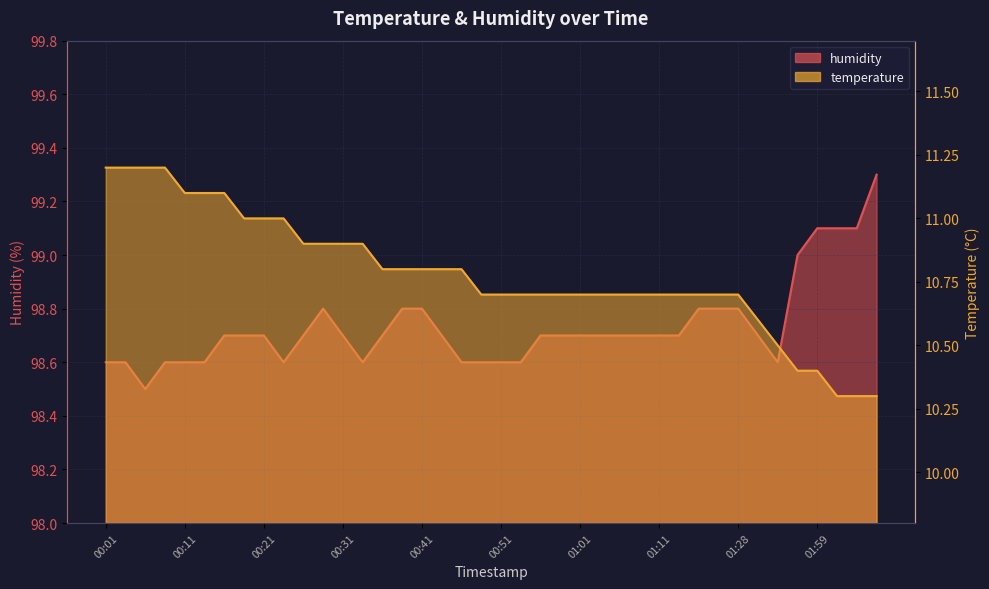

Reading left to right, extract all data points from this chart.

temperature: 00:01=11.2	00:03=11.2	00:06=11.2	00:08=11.2	00:11=11.1	00:13=11.1	00:16=11.1	00:18=11.0	00:21=11.0	00:23=11.0	00:26=10.9	00:28=10.9	00:31=10.9	00:33=10.9	00:36=10.8	00:38=10.8	00:41=10.8	00:43=10.8	00:46=10.8	00:49=10.7	00:51=10.7	00:54=10.7	00:56=10.7	00:59=10.7	01:01=10.7	01:04=10.7	01:06=10.7	01:09=10.7	01:11=10.7	01:14=10.7	01:16=10.7	01:25=10.7	01:28=10.7	01:39=10.6	01:47=10.5	01:56=10.4	01:59=10.4	02:02=10.3	02:04=10.3	02:07=10.3
humidity: 00:01=98.6	00:03=98.6	00:06=98.5	00:08=98.6	00:11=98.6	00:13=98.6	00:16=98.7	00:18=98.7	00:21=98.7	00:23=98.6	00:26=98.7	00:28=98.8	00:31=98.7	00:33=98.6	00:36=98.7	00:38=98.8	00:41=98.8	00:43=98.7	00:46=98.6	00:49=98.6	00:51=98.6	00:54=98.6	00:56=98.7	00:59=98.7	01:01=98.7	01:04=98.7	01:06=98.7	01:09=98.7	01:11=98.7	01:14=98.7	01:16=98.8	01:25=98.8	01:28=98.8	01:39=98.7	01:47=98.6	01:56=99.0	01:59=99.1	02:02=99.1	02:04=99.1	02:07=99.3